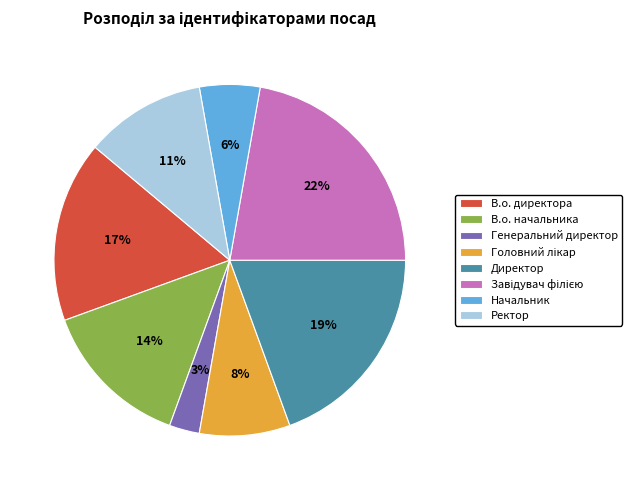

Is Ректор the majority of the pie?

No